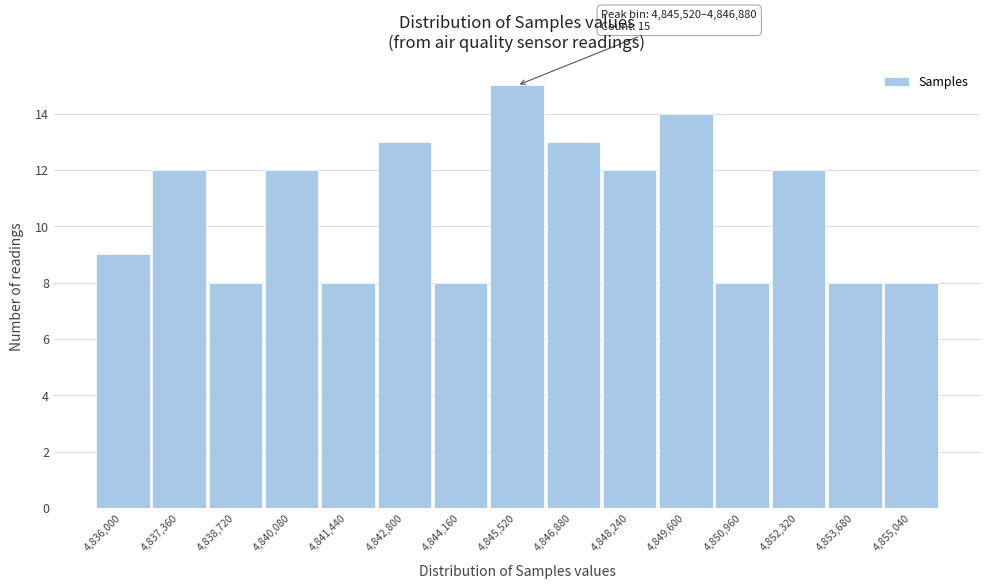

Reading right to left, list all the values displayed in this chart.

4,855,040=8	4,853,680=8	4,852,320=12	4,850,960=8	4,849,600=14	4,848,240=12	4,846,880=13	4,845,520=15	4,844,160=8	4,842,800=13	4,841,440=8	4,840,080=12	4,838,720=8	4,837,360=12	4,836,000=9